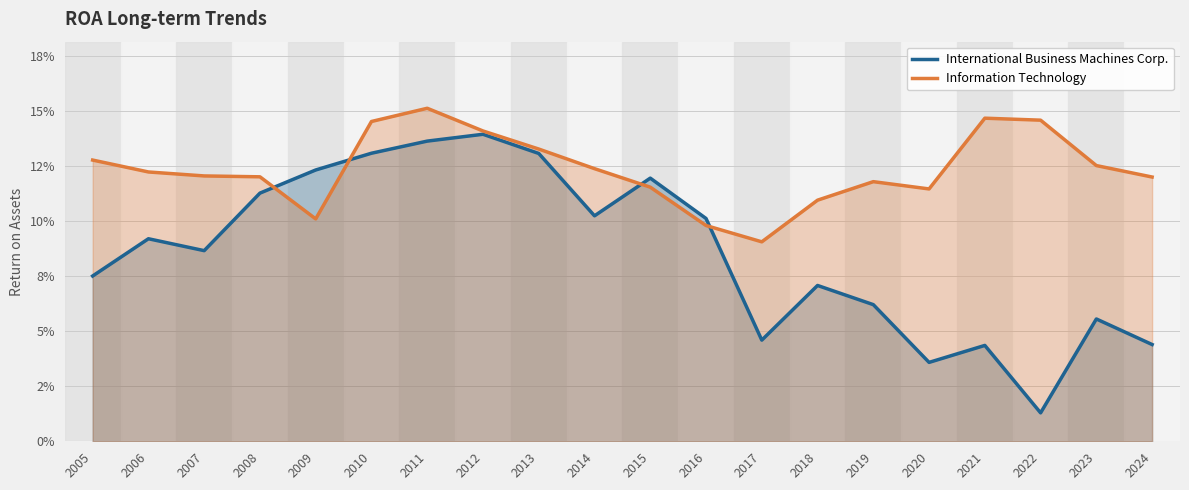

True or false: International Business Machines Corp. and Information Technology intersect in this chart.

True